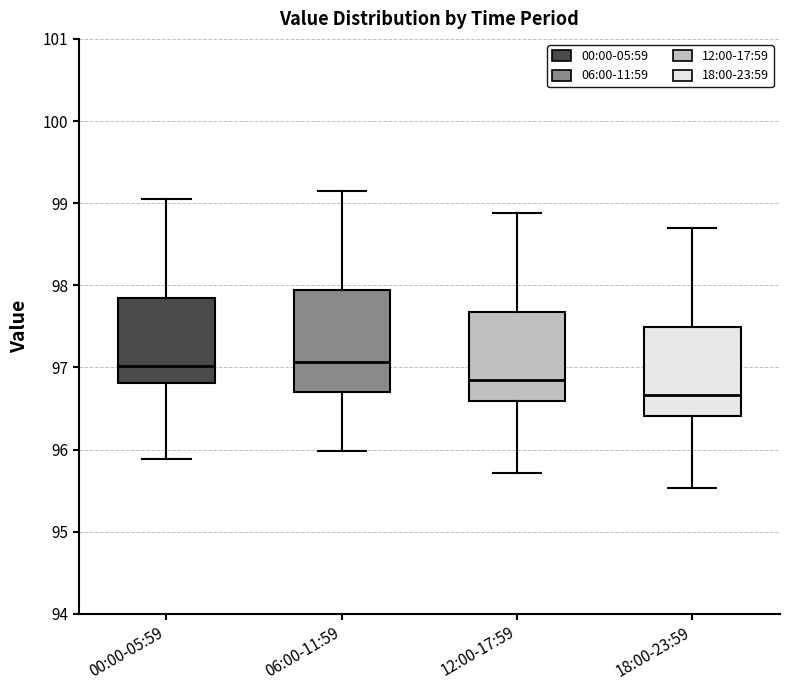

Comparing the boxes themselves (not the whiskers), which one is the tallest?

06:00-11:59